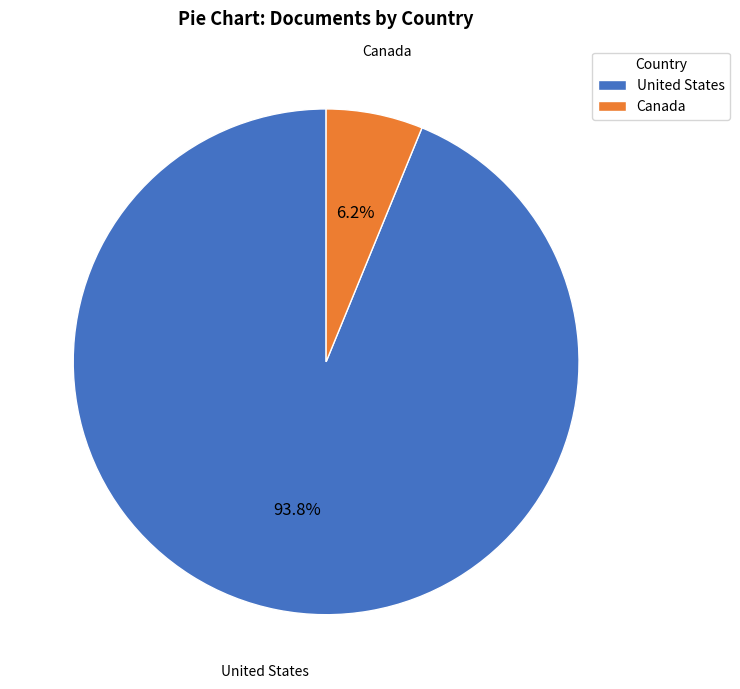

Is it true that United States is 82% of the pie?

False